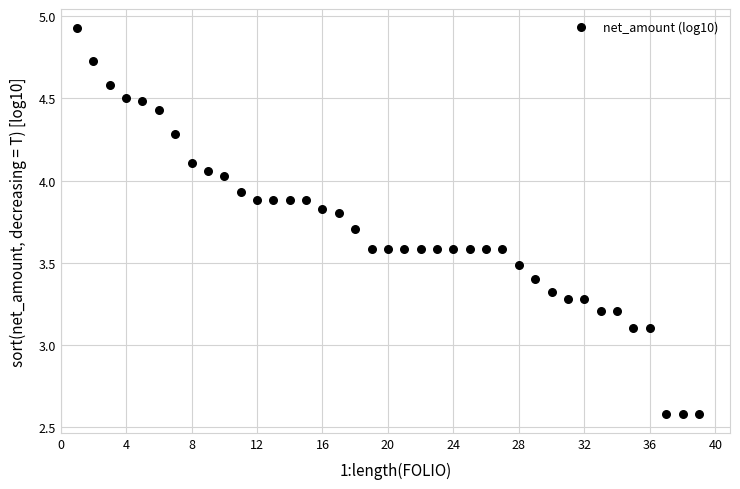

What is the range of Y values (max minus min)?

2.3